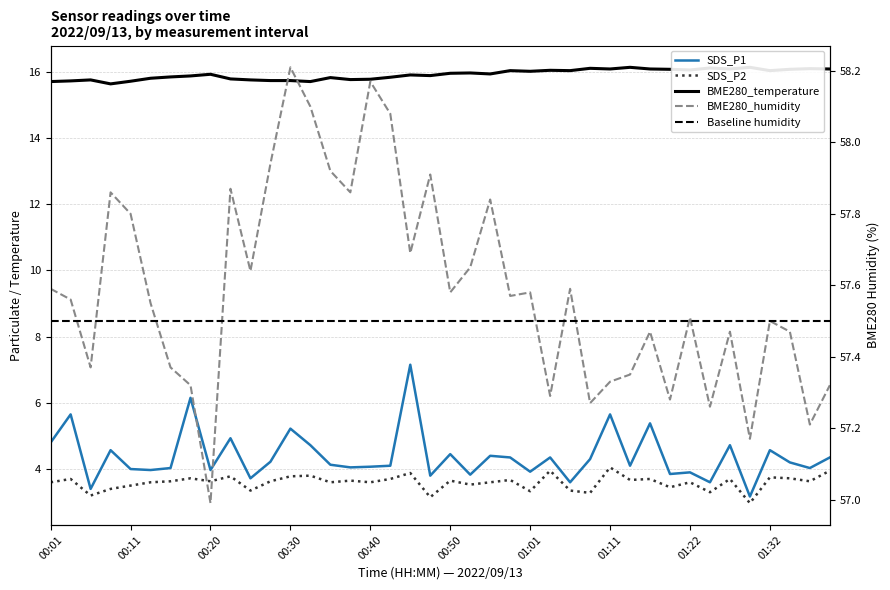

True or false: SDS_P2 and SDS_P1 cross at least once.

False